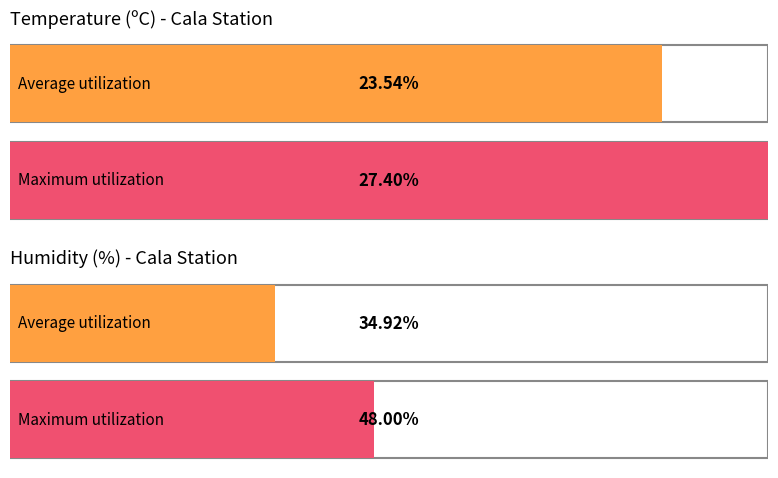

List the series in order of their overall mean, lowest first.

Temperature (ºC), Humidity (%)